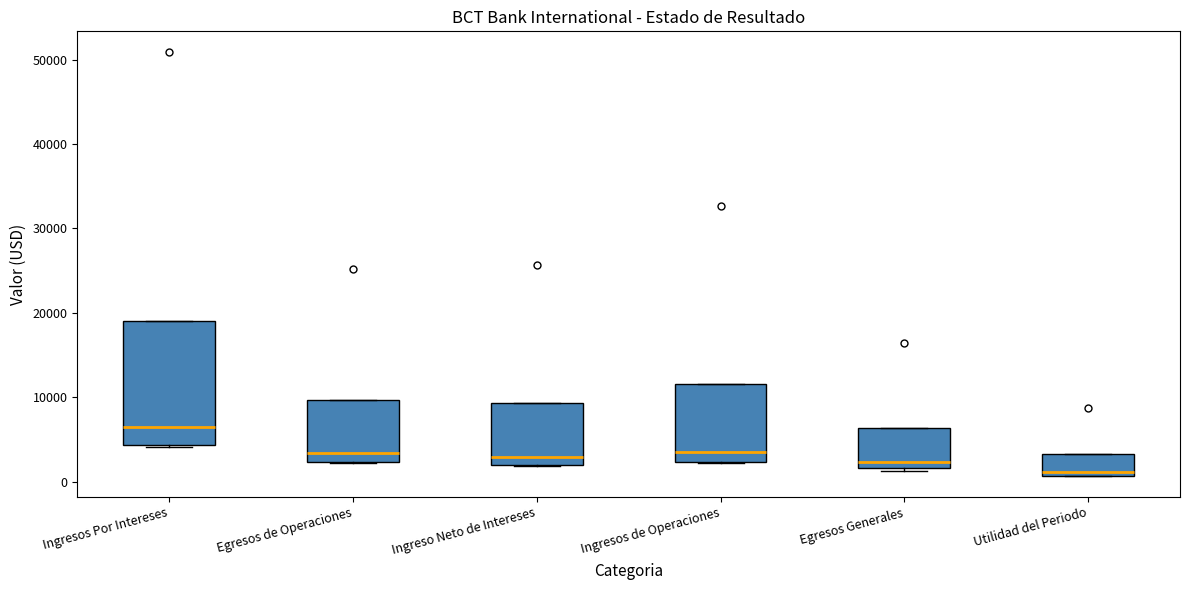

Which box's median line is the lowest?

Utilidad del Periodo